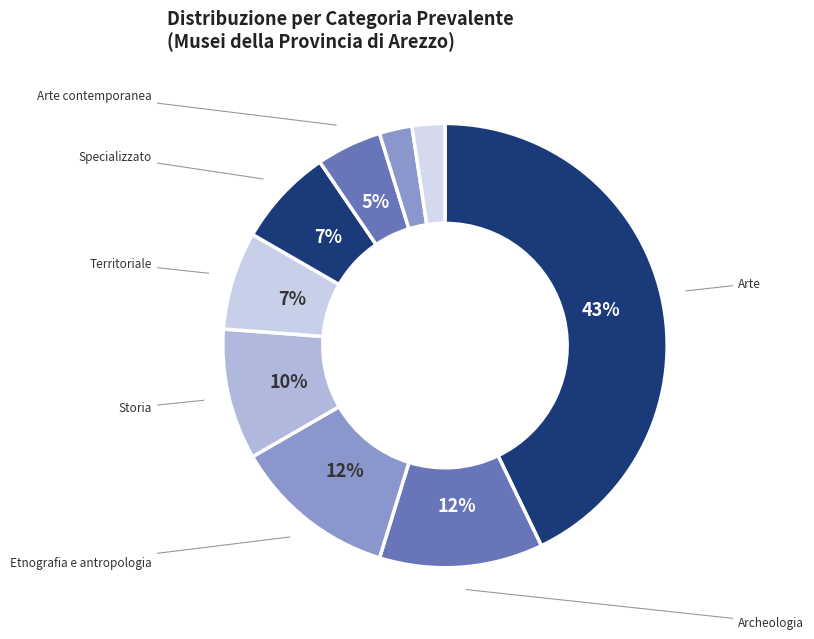

How many slices are in this pie chart?

9